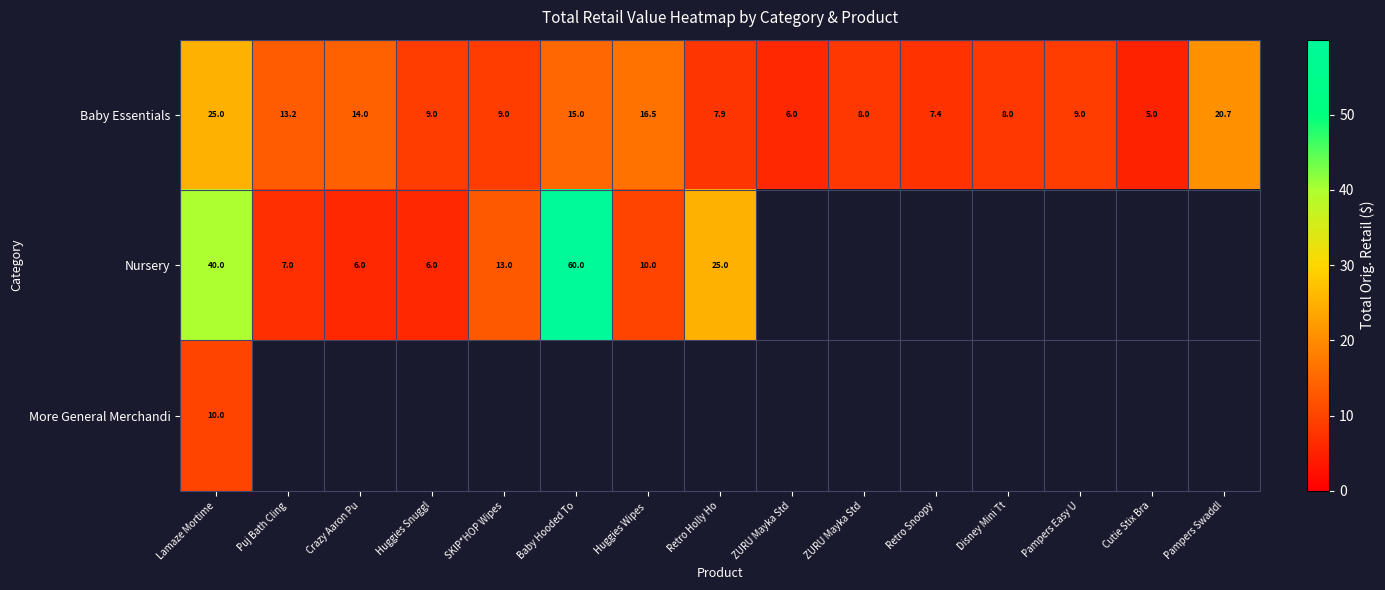

At how many categories does at least one series exceed 19?

4